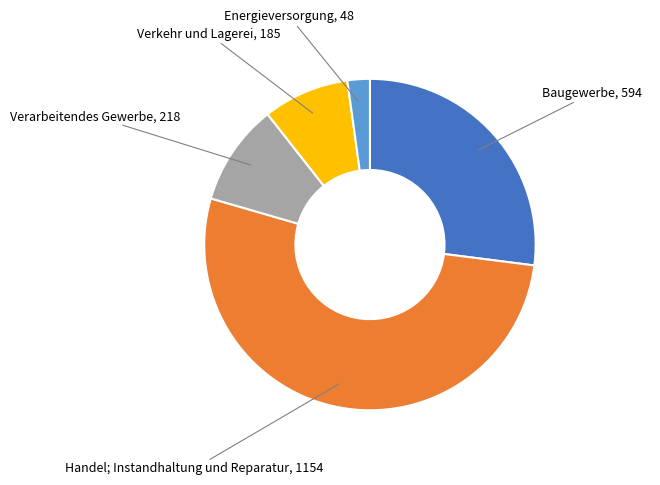

Is there any slice that represents more than half of the pie?

Yes